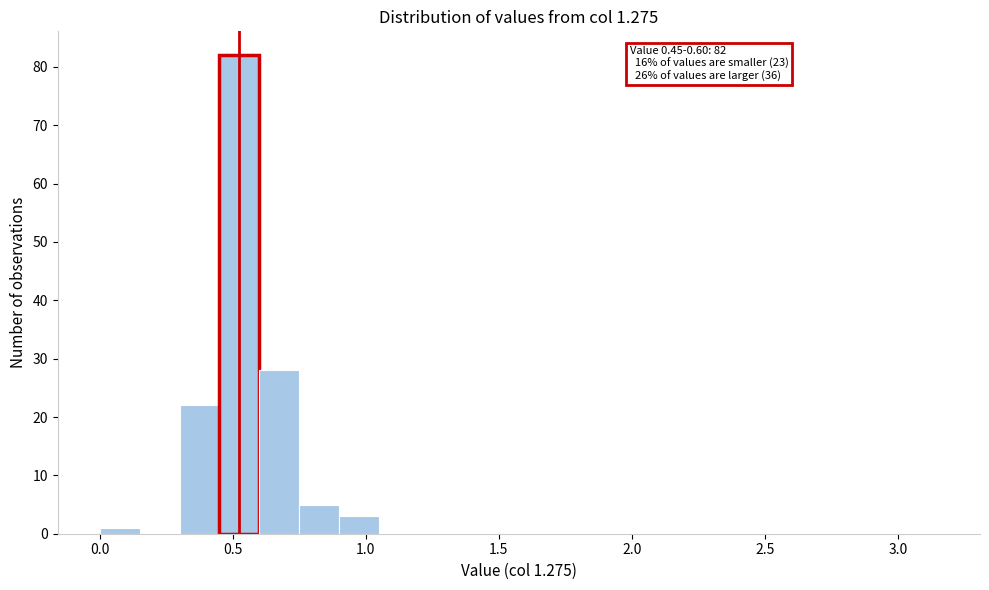

Around what value on the x-axis is the tallest bar? Give the approximate position of its centre, as read against the axis.

0.55